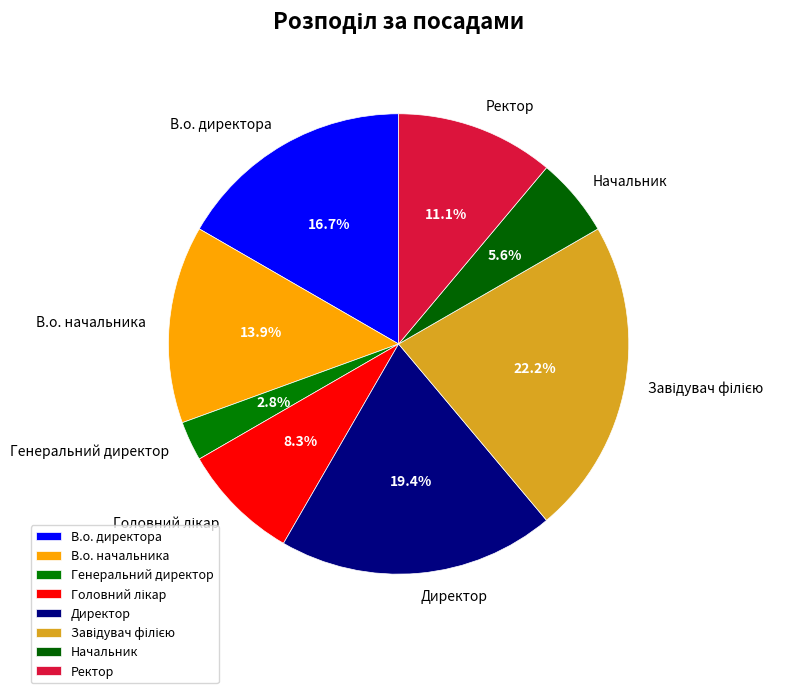

How many segments does this pie chart have?

8